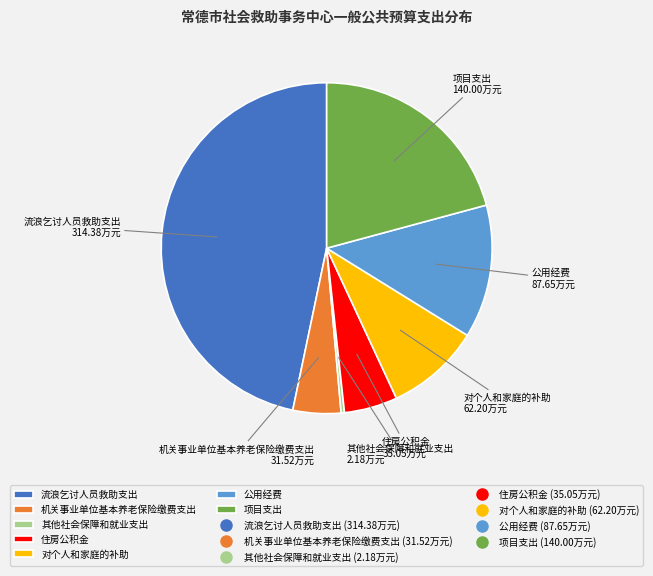

Is 流浪乞讨人员救助支出 the majority of the pie?

No